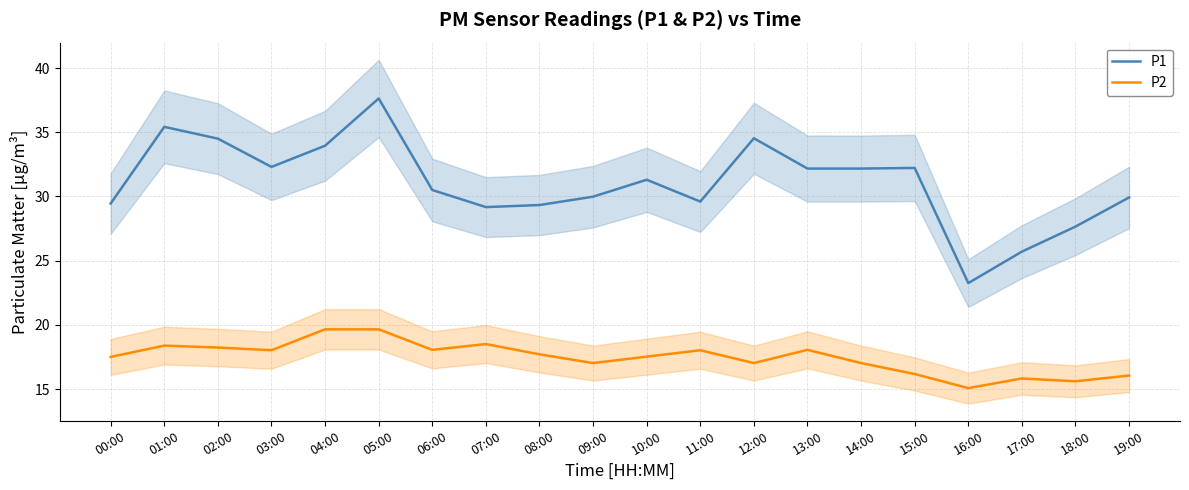

Reading right to left, extract all data points from this chart.

P1: 29.9	27.6	25.7	23.2	32.2	32.2	32.2	34.5	29.6	31.3	30.0	29.3	29.2	30.5	37.6	34.0	32.3	34.5	35.4	29.4
P2: 16.1	15.6	15.8	15.1	16.2	17.0	18.1	17.0	18.0	17.5	17.0	17.7	18.5	18.1	19.6	19.6	18.0	18.2	18.4	17.5